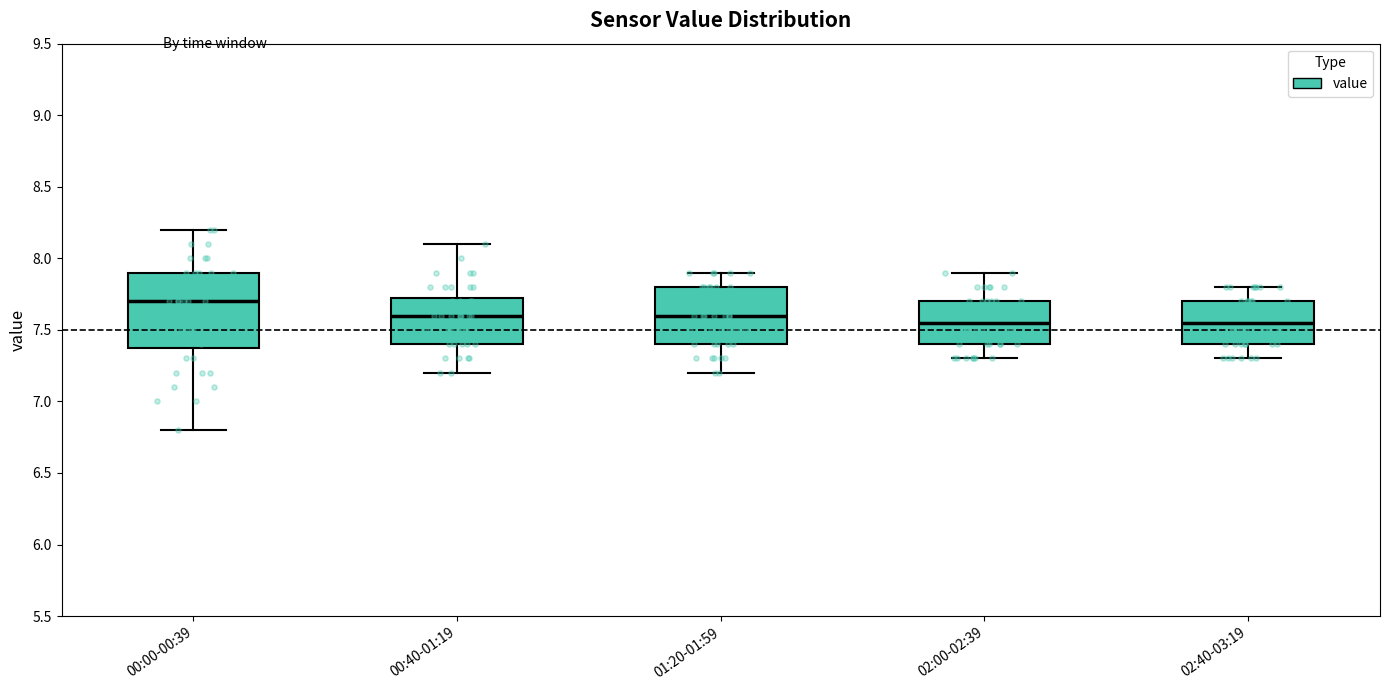

Which box is the tallest, from its lower edge to its upper edge?

00:00-00:39